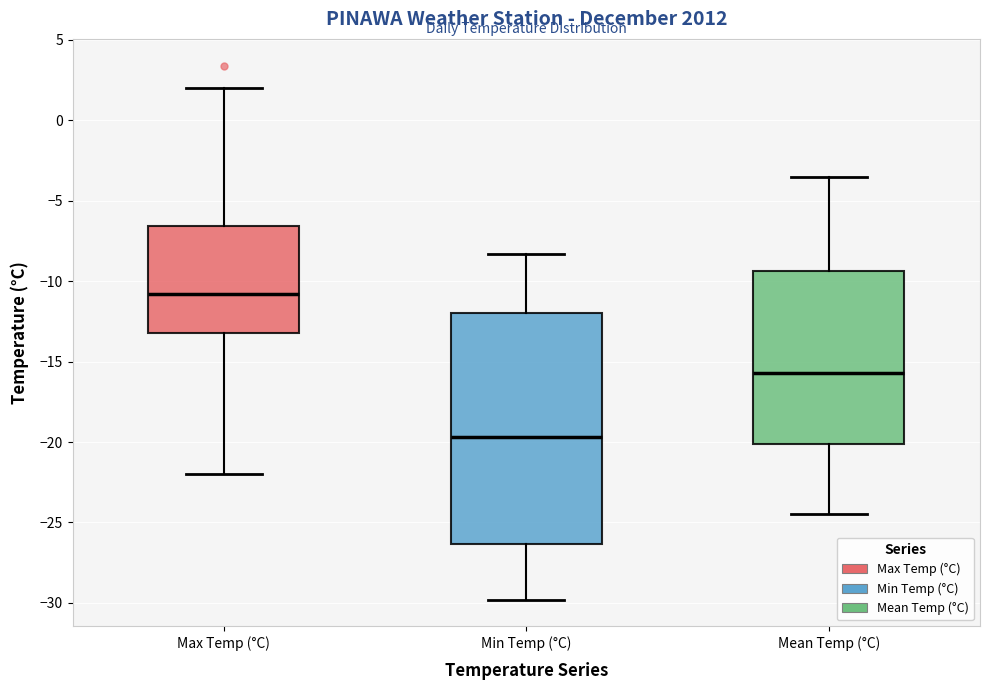

Reading left to right, transcribe this box plot: for each box, give where its median line is, the range the box spans, and where its two whiskers end, as read against the y-axis. The values are not printed on the chart, so give them approximately, as read against the axis.

Max Temp (°C): median -11.0, box -13.0 to -6.5, whiskers -22.0 to 2.0
Min Temp (°C): median -19.5, box -26.5 to -12.0, whiskers -30.0 to -8.5
Mean Temp (°C): median -15.5, box -20.0 to -9.5, whiskers -24.5 to -3.5